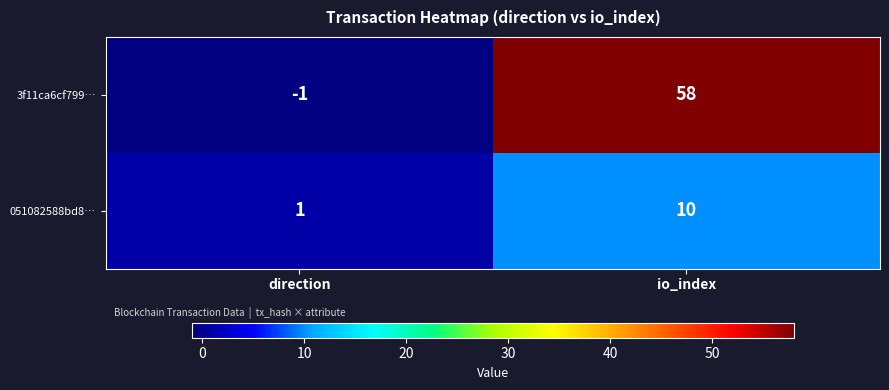

What is the maximum value shown in the chart?

58